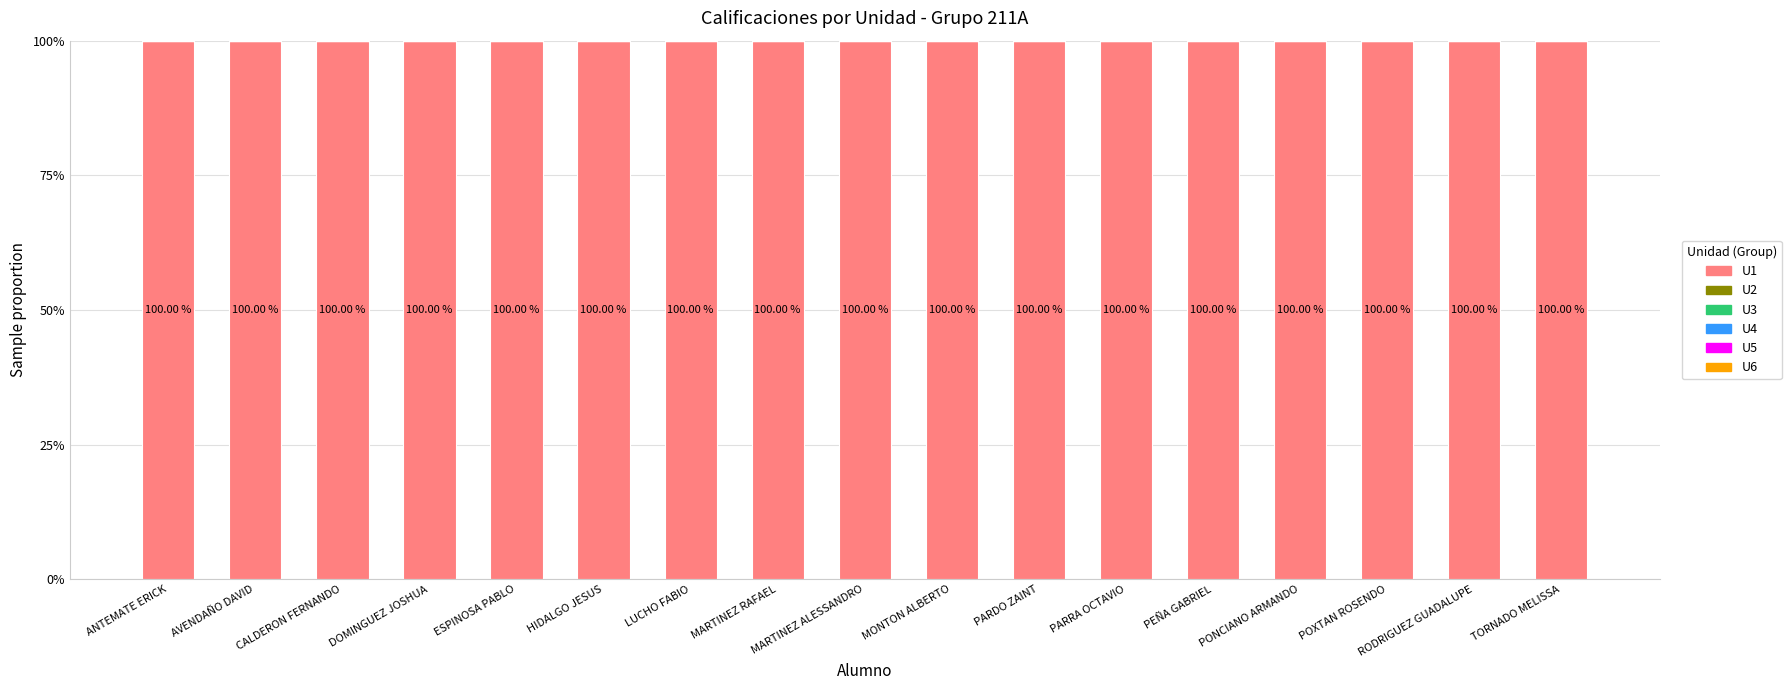

What is the sum of all U1 values?

1700